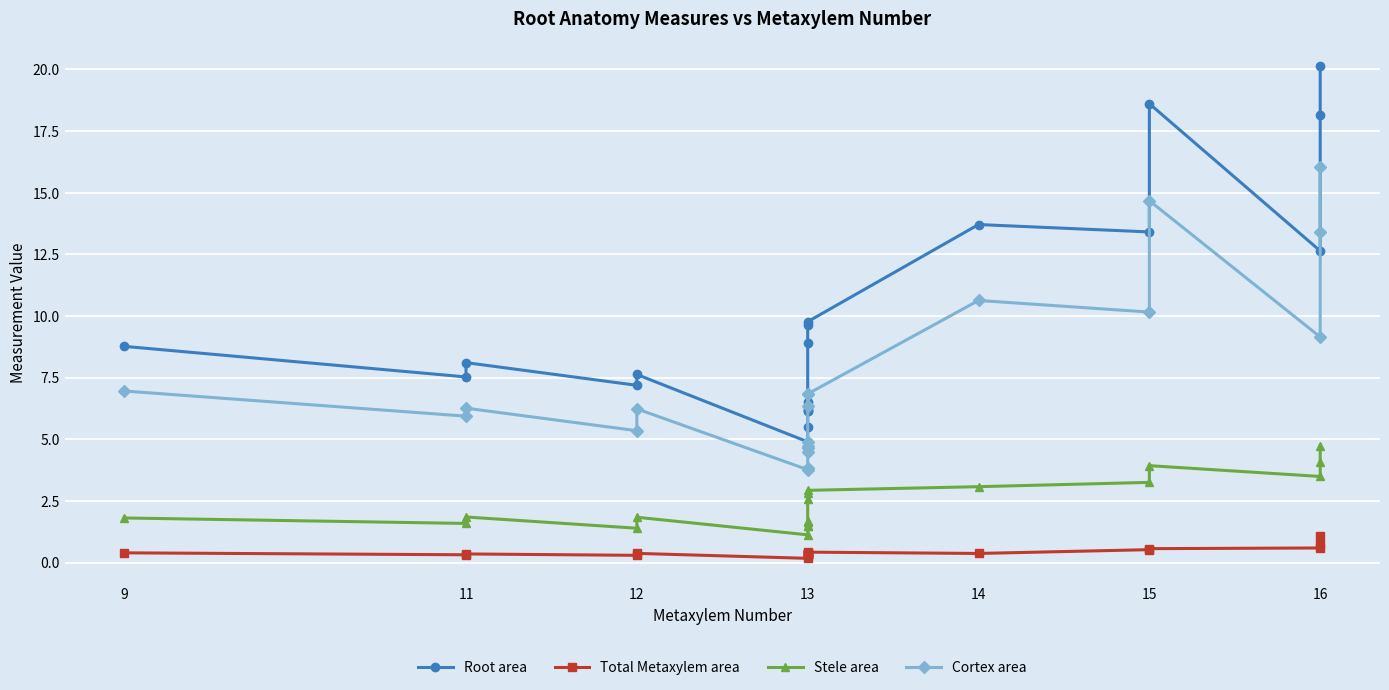

Reading left to right, what are all the values shown in this chart?

Root area: 8.8	7.5	8.1	7.2	7.6	4.9	5.5	6.1	6.1	6.2	6.5	8.9	9.6	9.8	13.7	13.4	18.6	12.6	18.2	20.1
Total Metaxylem area: 0.4	0.3	0.4	0.3	0.4	0.2	0.3	0.3	0.3	0.3	0.4	0.4	0.4	0.4	0.4	0.5	0.6	0.6	0.8	1.1
Stele area: 1.8	1.6	1.9	1.4	1.8	1.1	1.5	1.5	1.6	1.6	1.7	2.6	2.8	2.9	3.1	3.3	3.9	3.5	4.1	4.7
Cortex area: 7.0	5.9	6.3	5.3	6.2	3.8	3.8	4.5	4.6	4.7	4.9	6.4	6.8	6.8	10.6	10.2	14.7	9.2	13.4	16.1